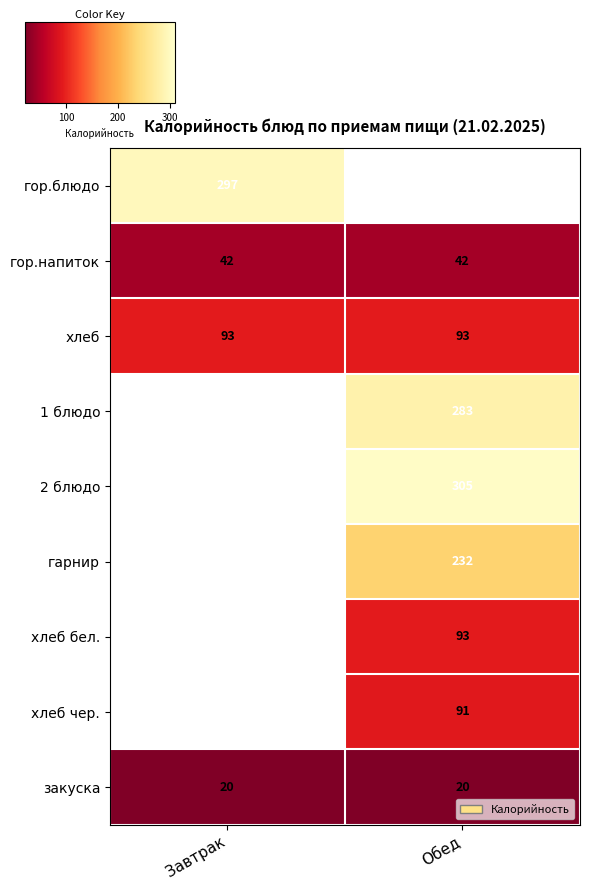

What is the approximate value of хлеб at Обед?

93